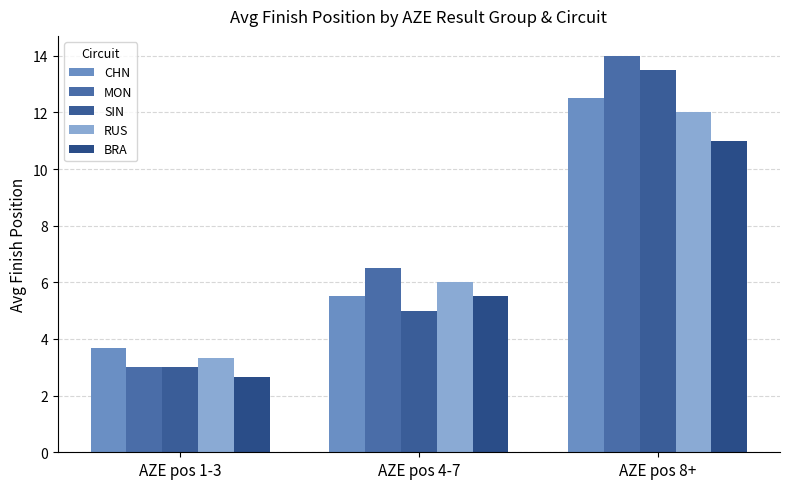

Reading right to left, list all the values displayed in this chart.

CHN: 12.5	5.5	3.7
MON: 14.0	6.5	3.0
SIN: 13.5	5.0	3.0
RUS: 12.0	6.0	3.3
BRA: 11.0	5.5	2.7